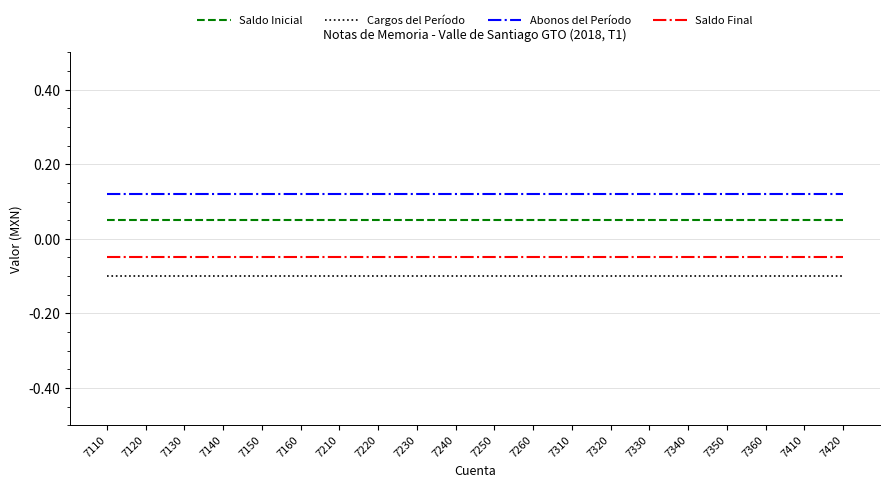

The value of Abonos del Período at 7120 is 0.2. True or false?

False